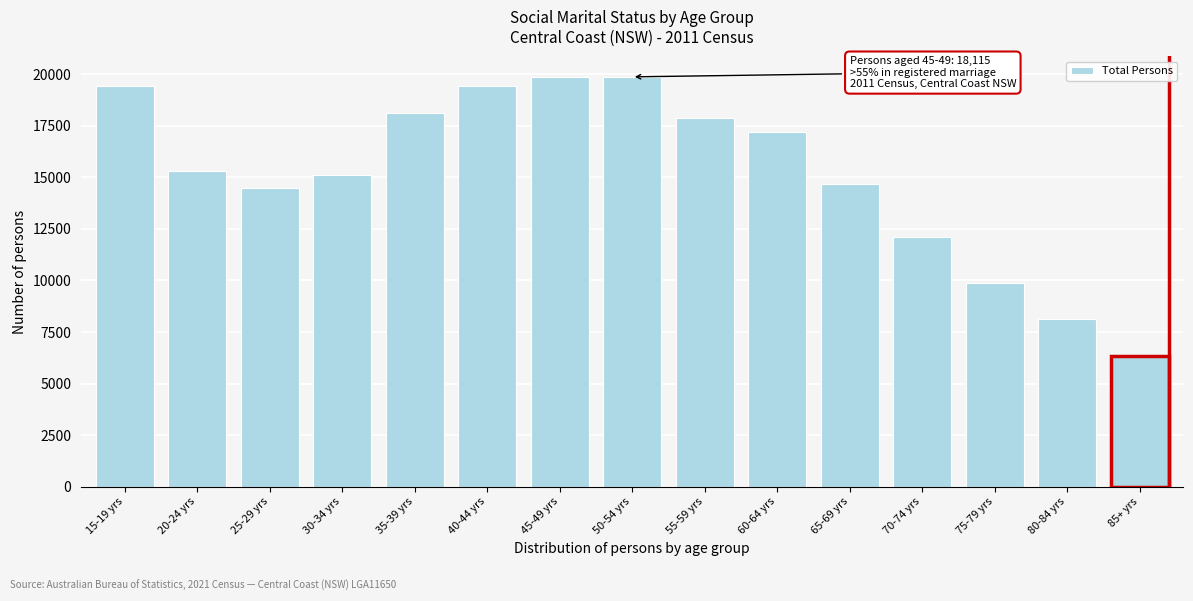

What is the difference between the second highest and minimum values?

13496